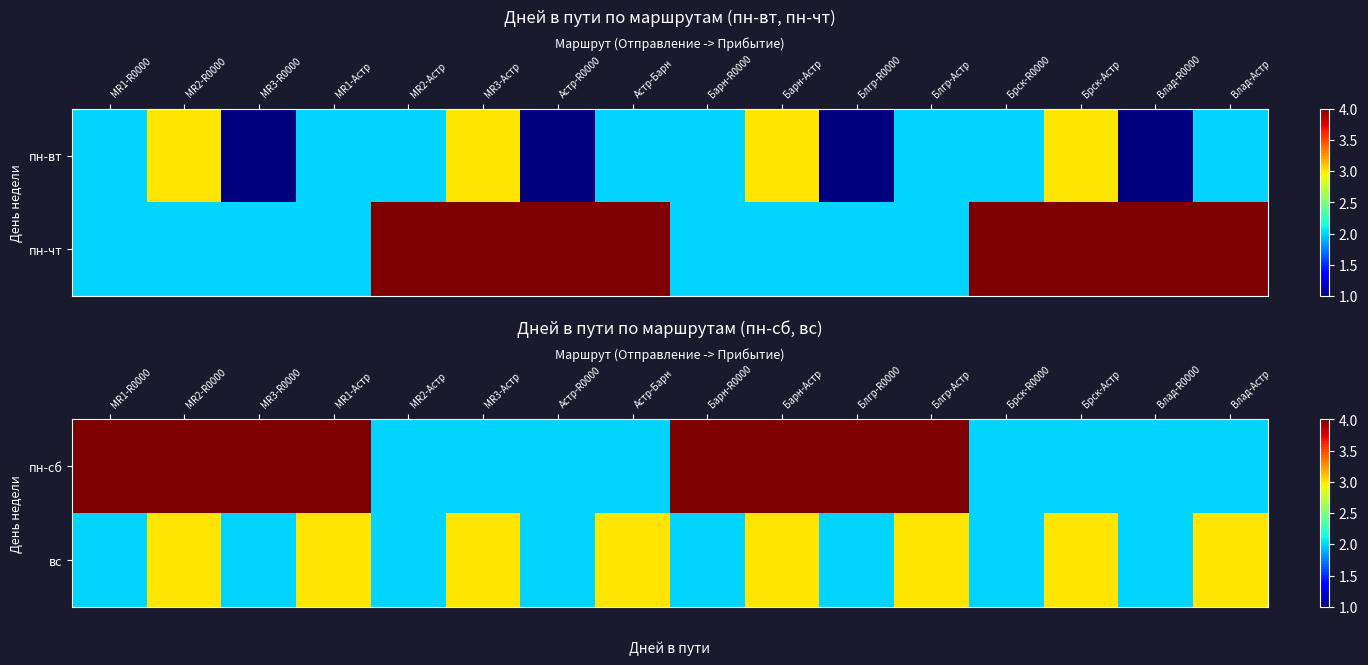

Is the value of пн-сб at Брск-Астр greater than the value of вс at Барн-R0000?

No